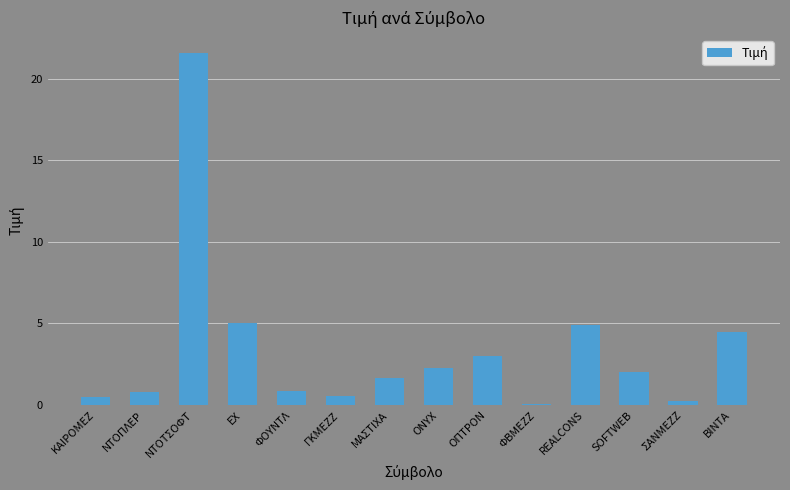

What value does the data have at ΝΤΟΠΛΕΡ?

0.8